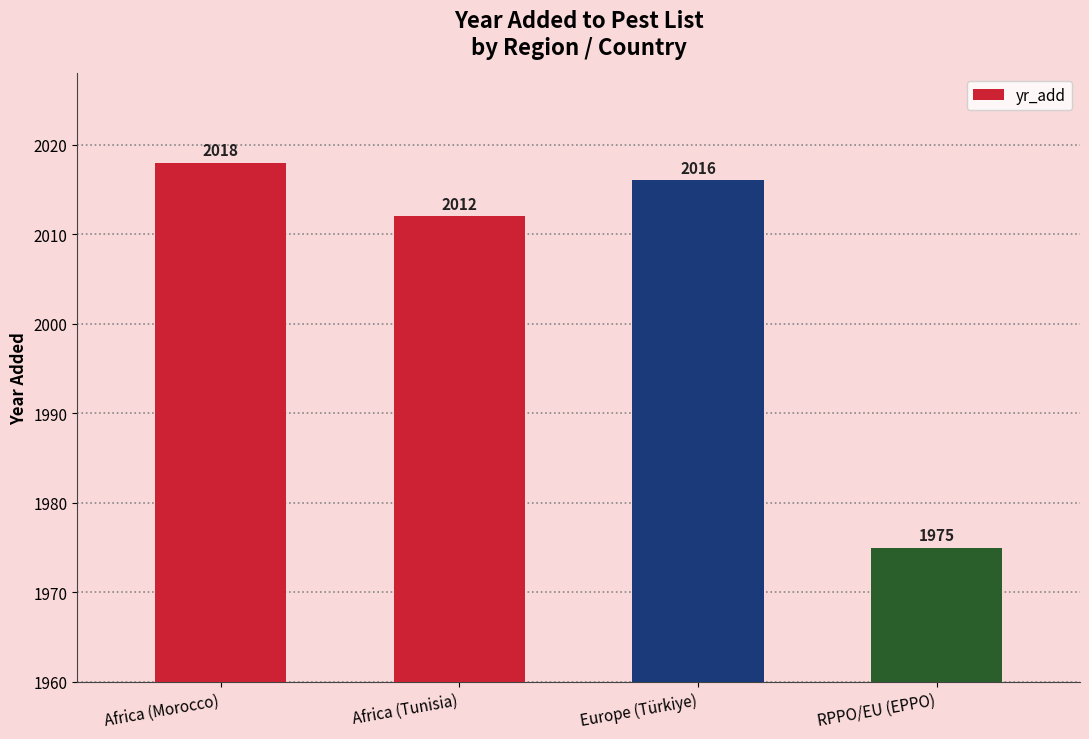

What is the approximate value at Europe (Türkiye), to the nearest 10?

2020